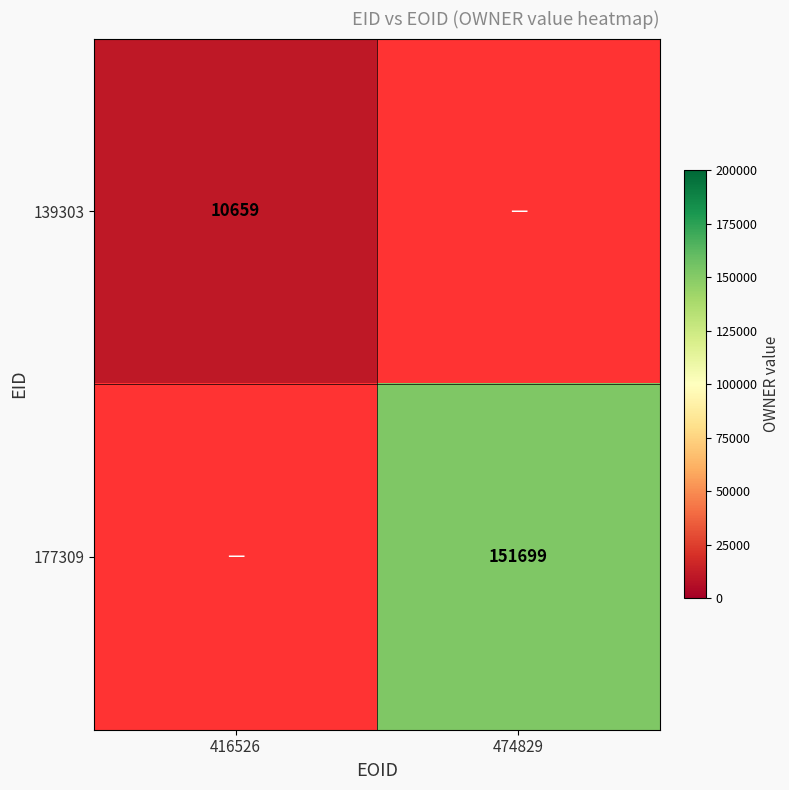

Is the value of 177309 at 474829 greater than the value of 139303 at 416526?

Yes